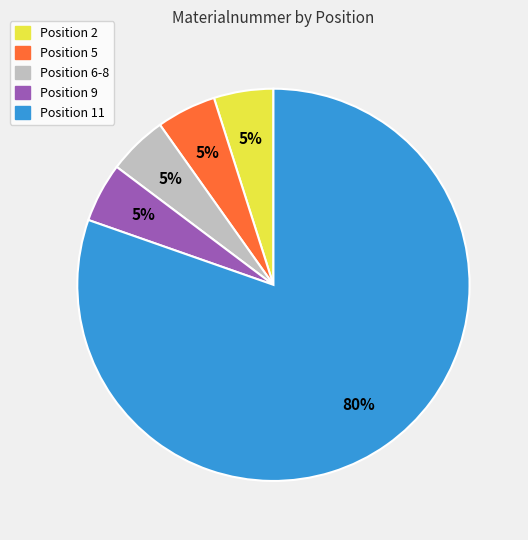

The Position 2 slice represents 12% of the pie. True or false?

False